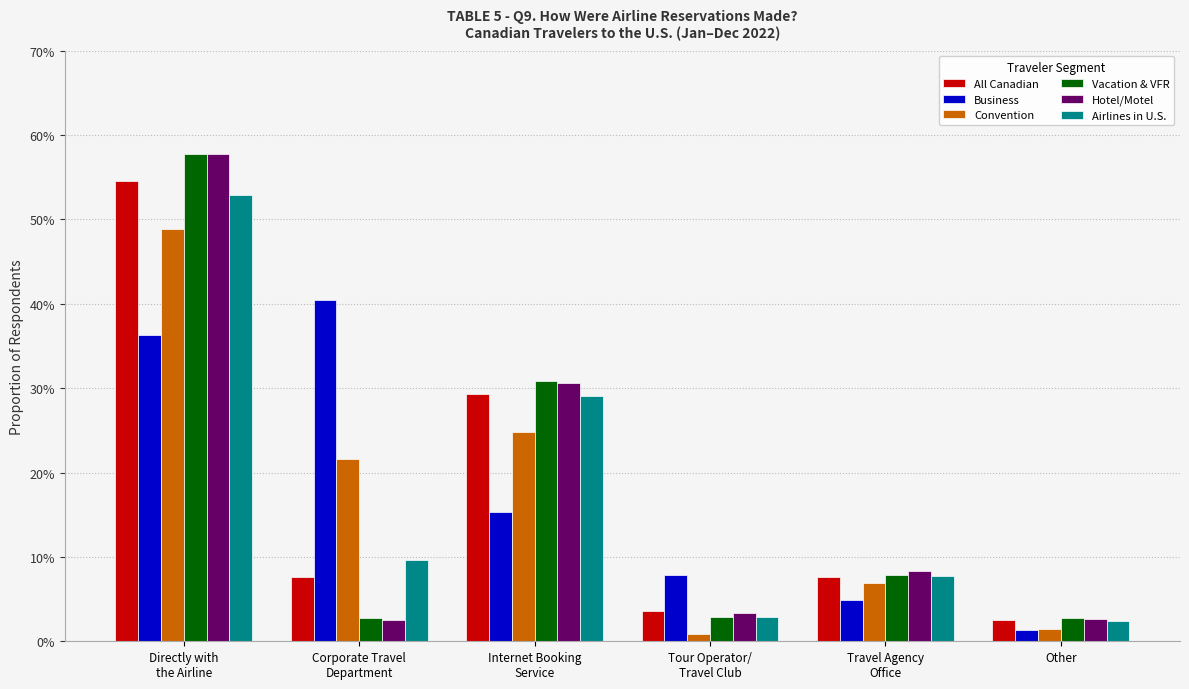

What is the value of the Business bar at the 2nd from the left?

40.4